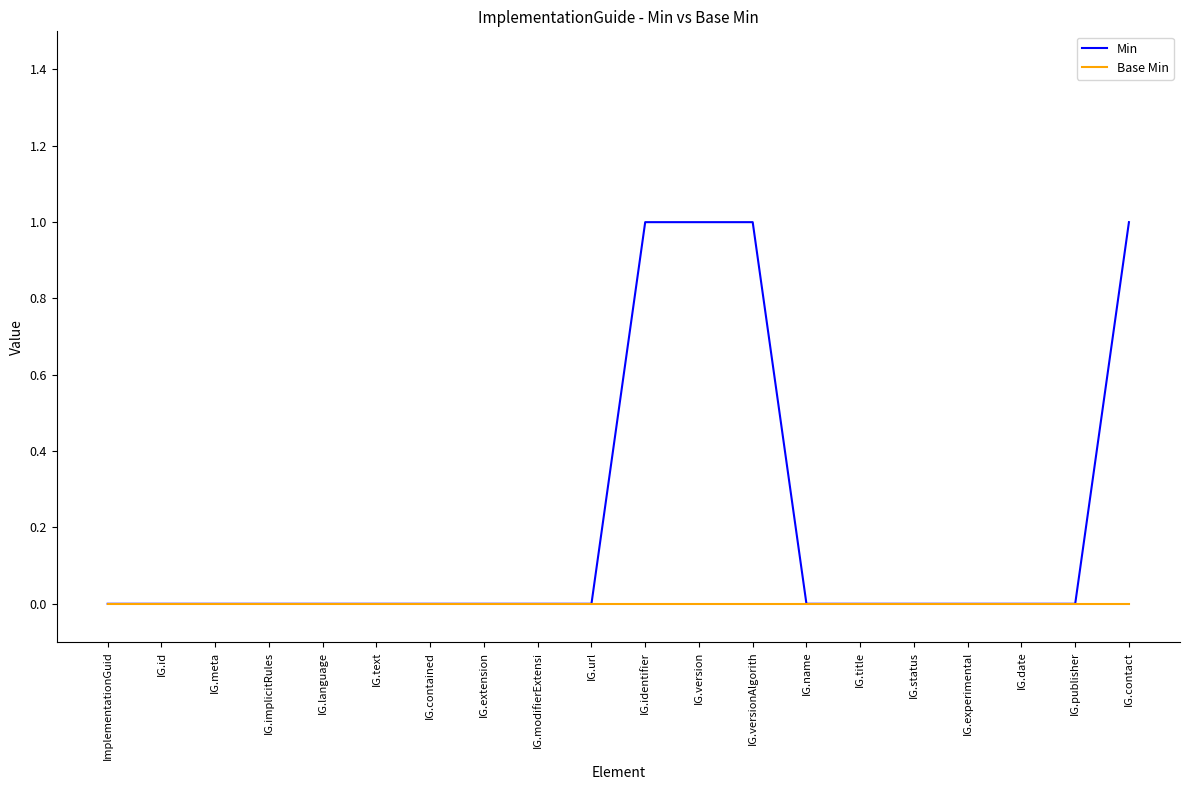

What is the greatest value displayed?

1